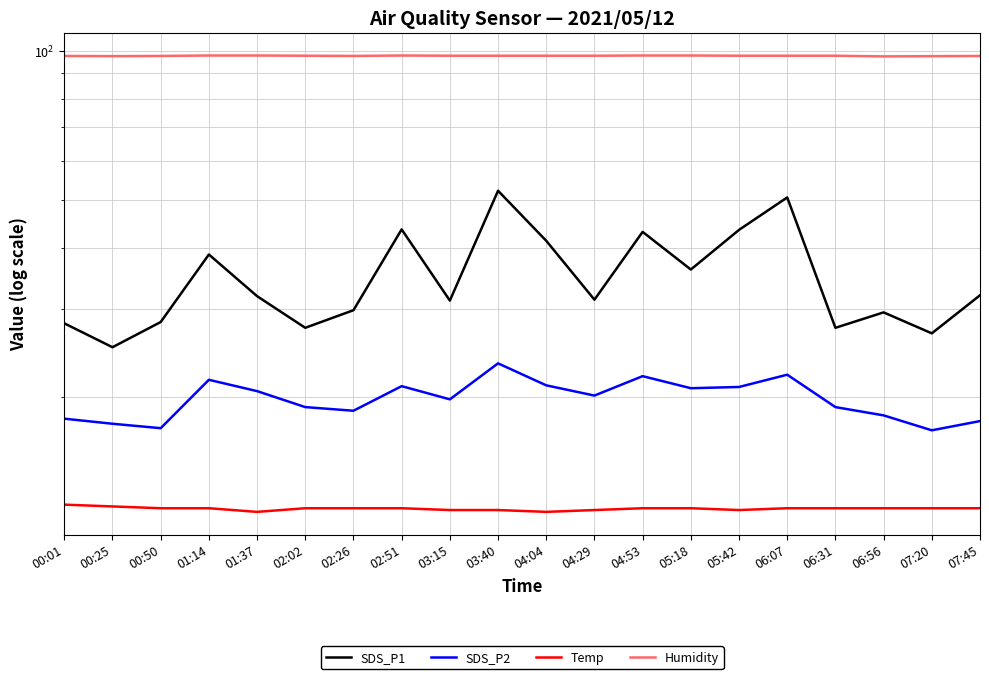

What is the label of the 19th point from the right?

00:25